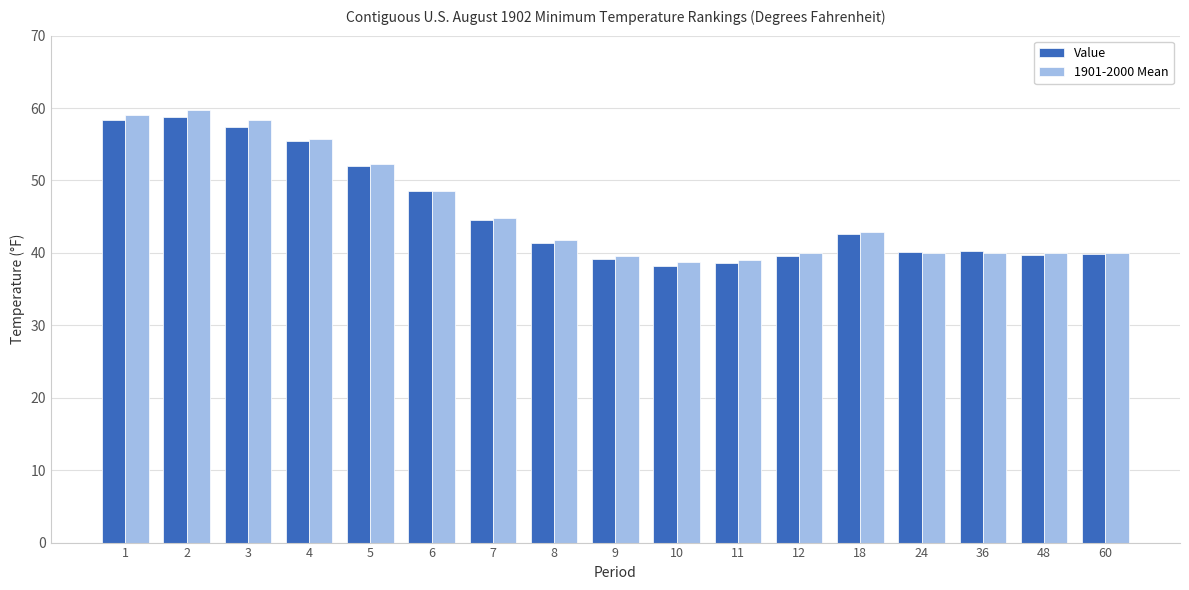

What are all the series names shown in the legend?

Value, 1901-2000 Mean